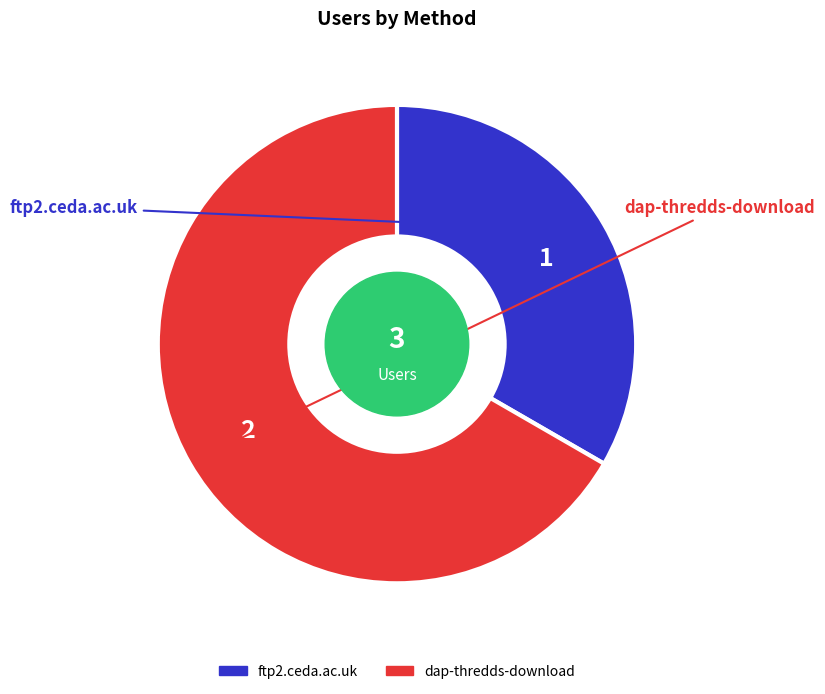

Between dap-thredds-download and ftp2.ceda.ac.uk, which is larger?

dap-thredds-download